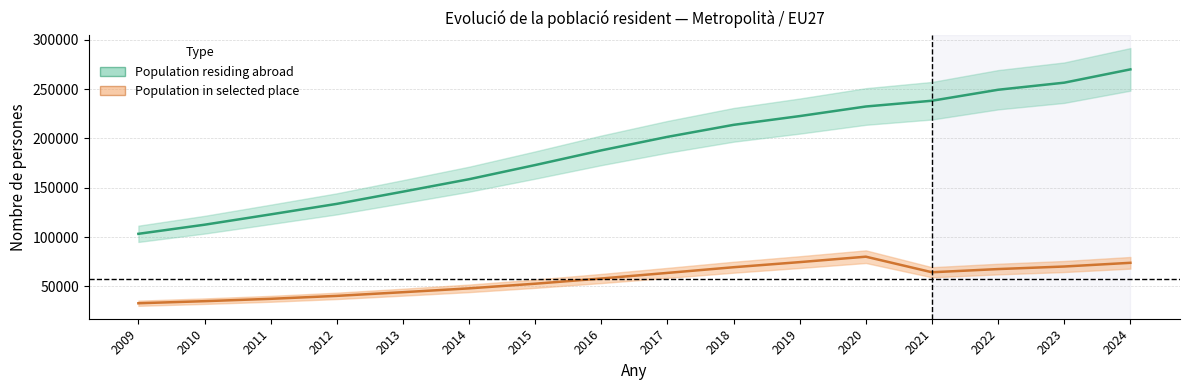

What is the spread (max minus min) of values at 2010?

77573